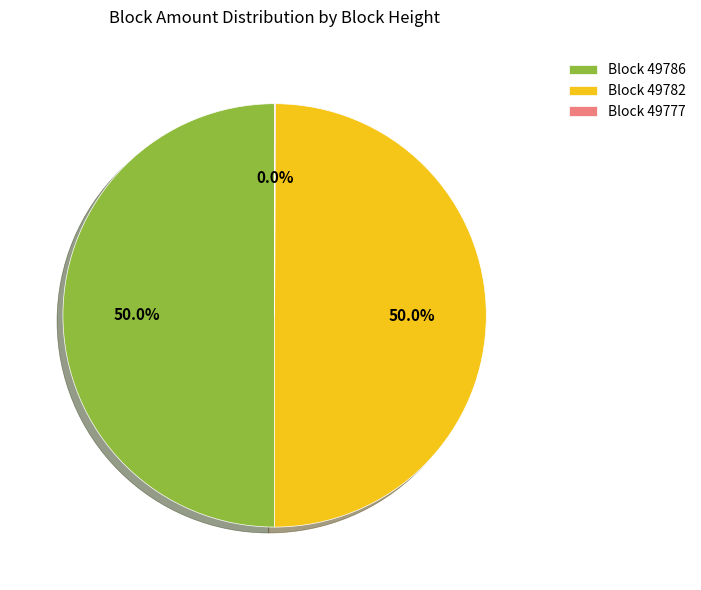

Approximately how many times larger is the value at Block 49782 compared to Block 49786?

1.0